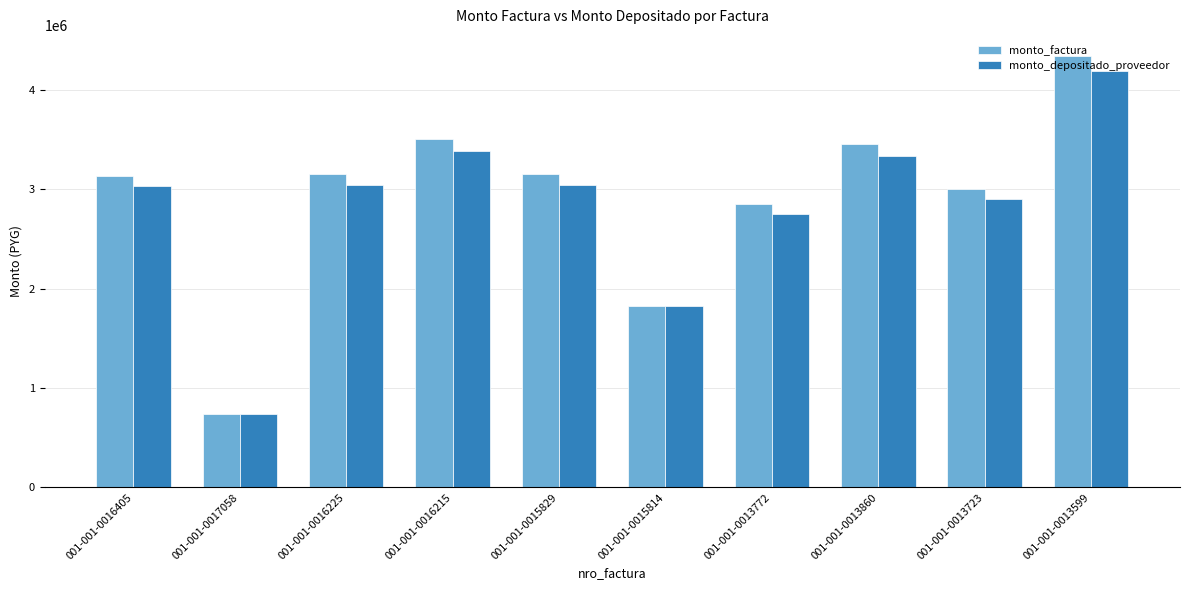

Which category has the highest value in the monto_factura series?

001-001-0013599